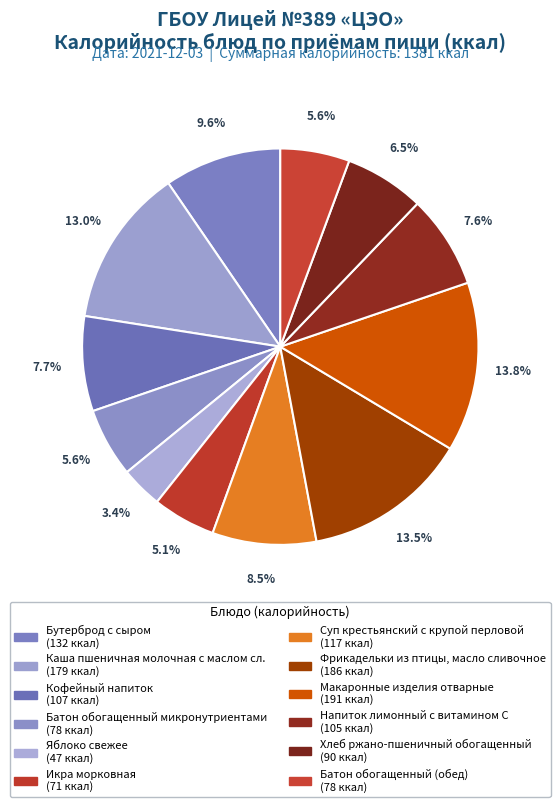

What is the total percentage of Хлеб ржано-пшеничный обогащенный and Икра морковная?

11.7%